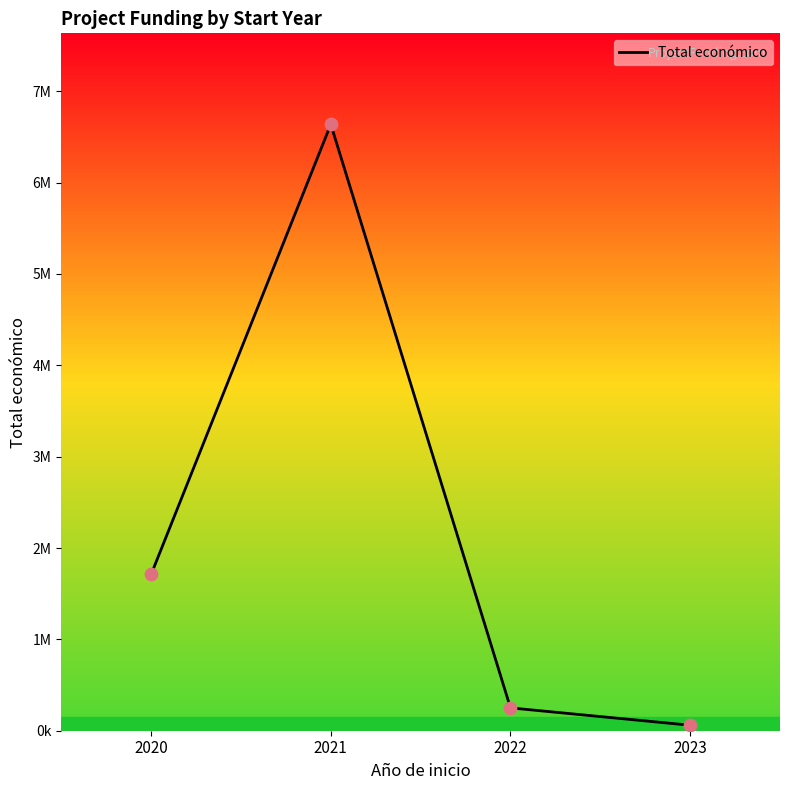

Between 2023 and 2021, which is larger?

2021